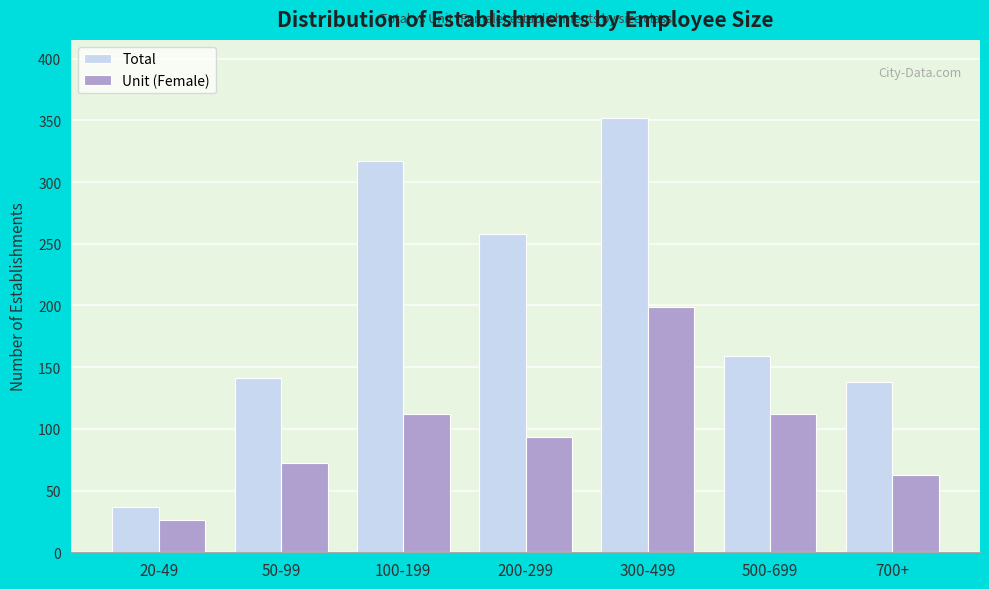

What is the sum of all Total values?

1401.4